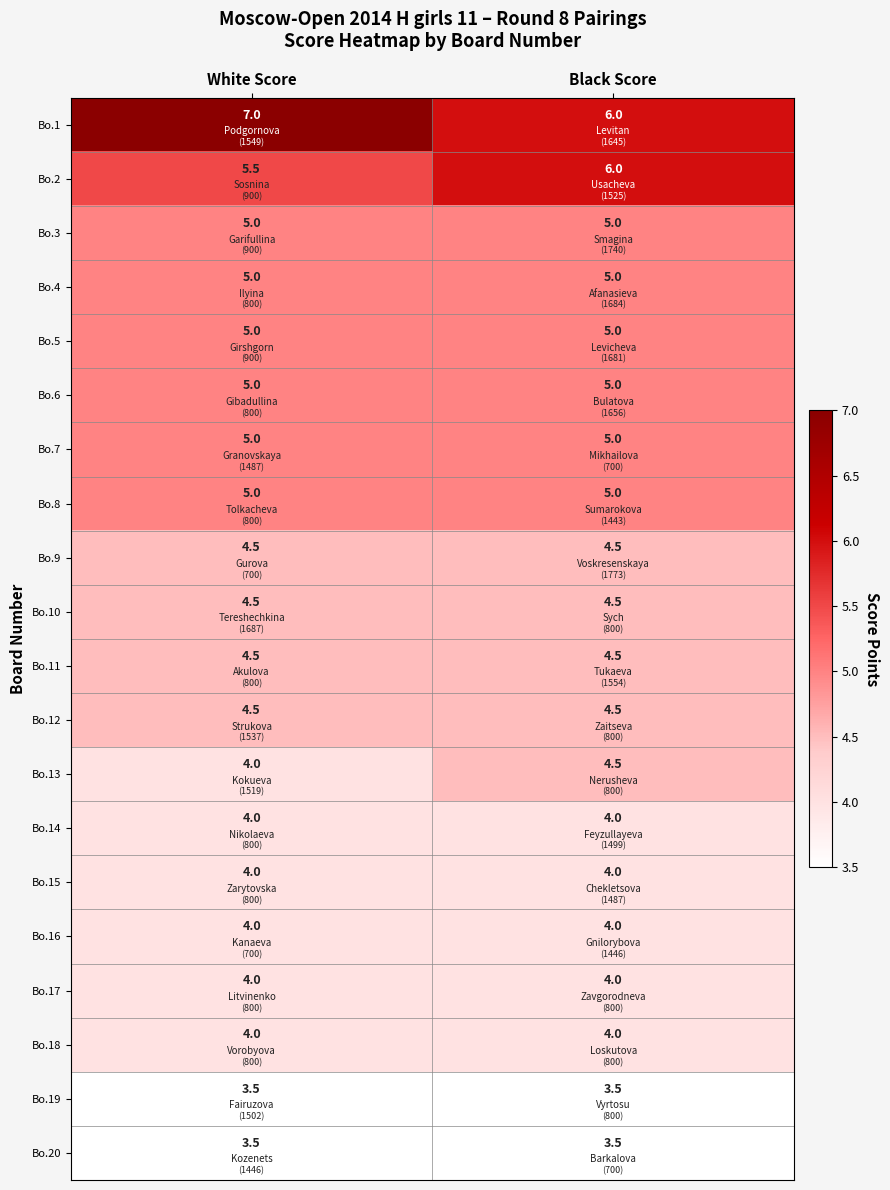

True or false: Bo.4 has a value of 1.5 at Black Score.

False